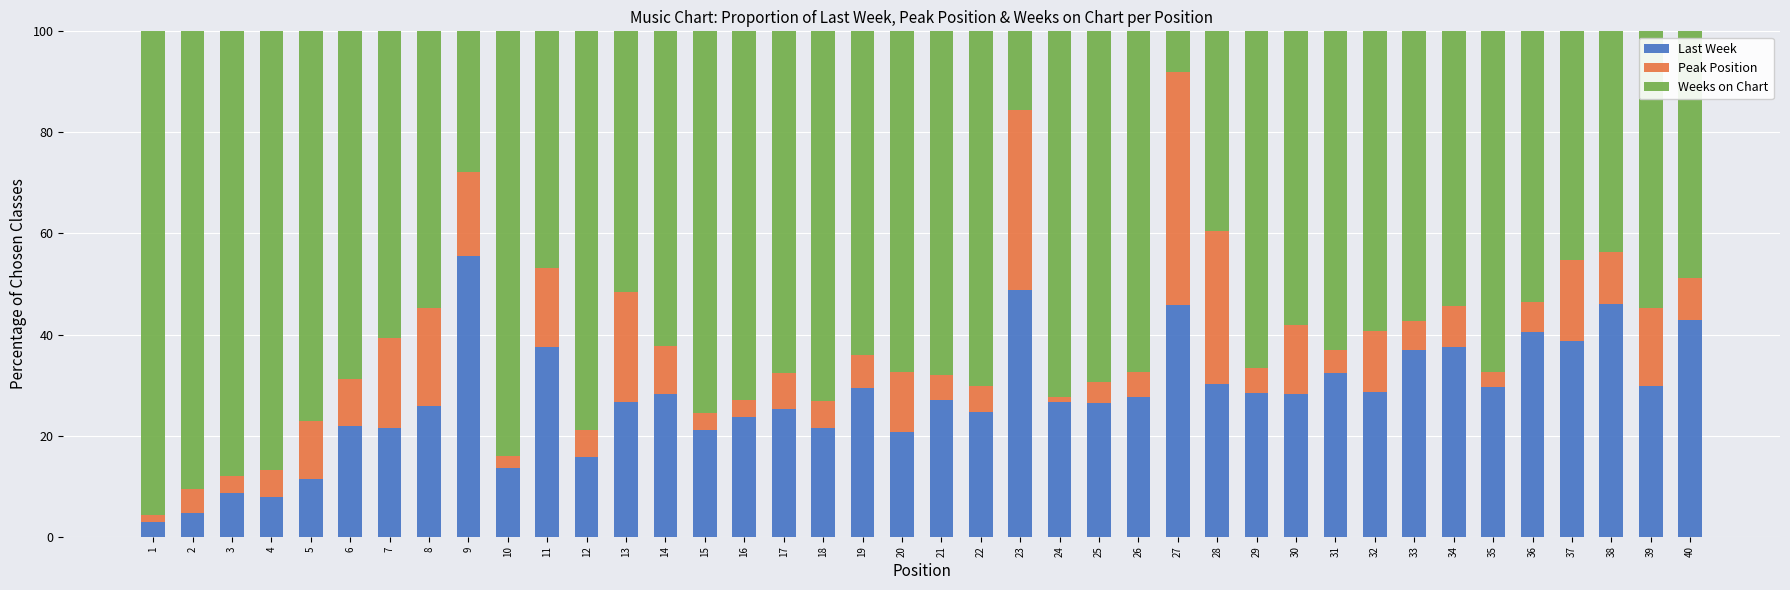

What is the difference between the Last Week values at 10 and 37?

25.1